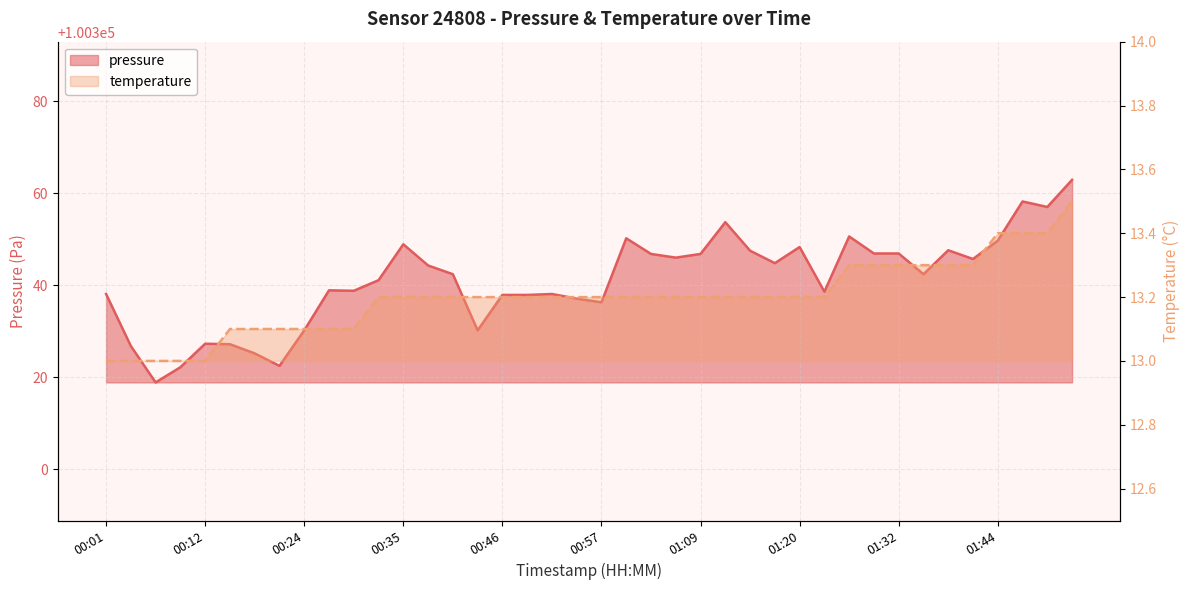

How many interior local valleys does the pressure series have?

11